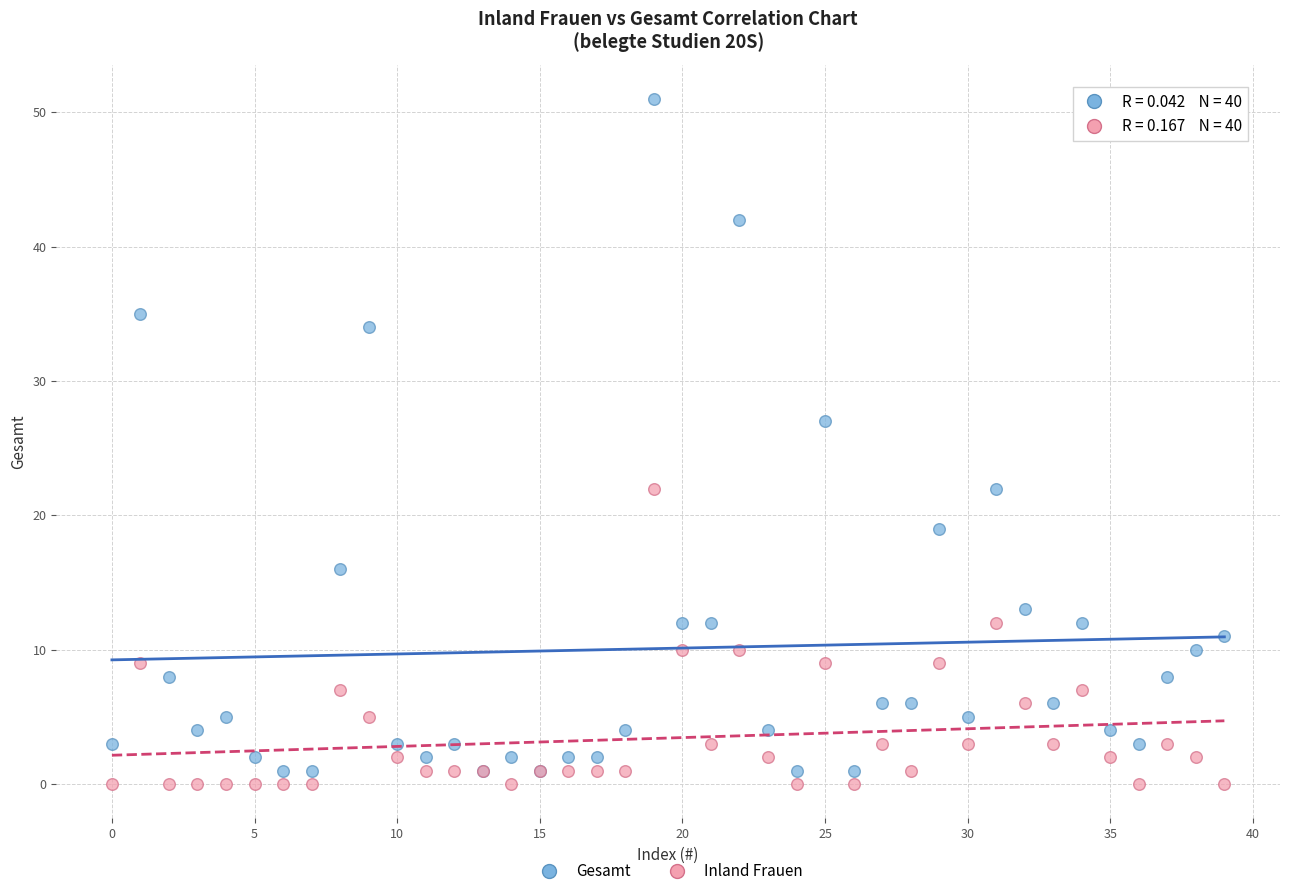

Which series has the largest Y range (max minus min)?

Gesamt